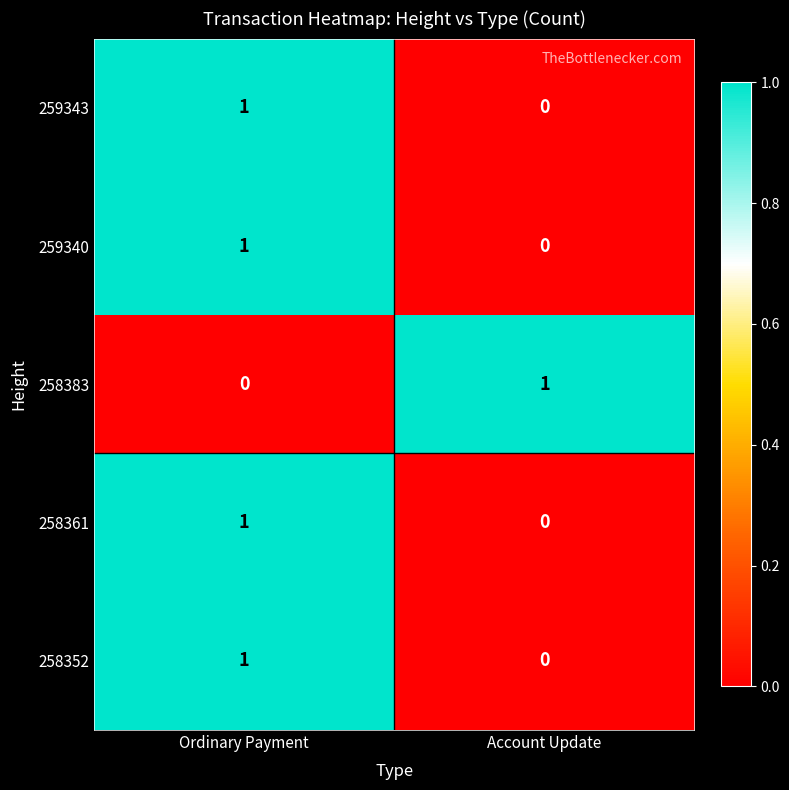

Which category has the highest value in the 258383 series?

Account Update